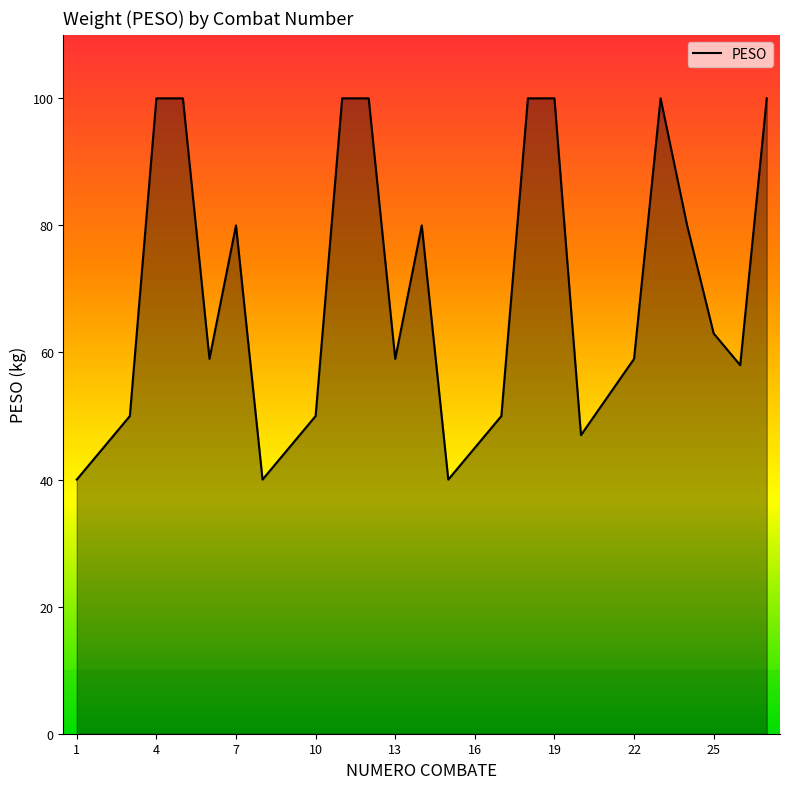

What is the difference between the maximum and minimum values?

60